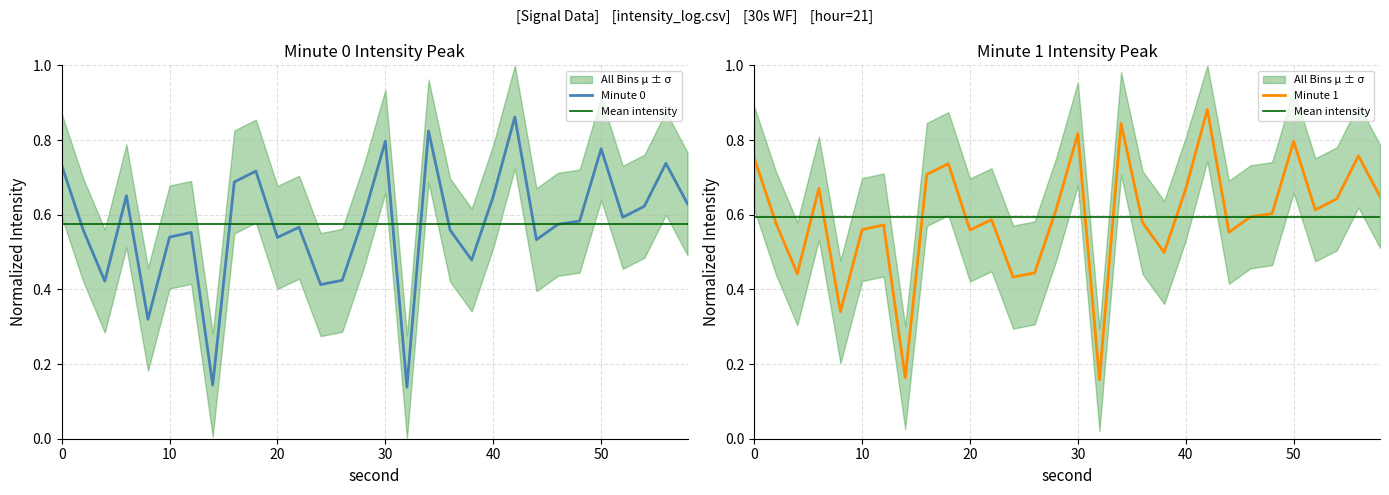

How many categories are shown in the chart?

30